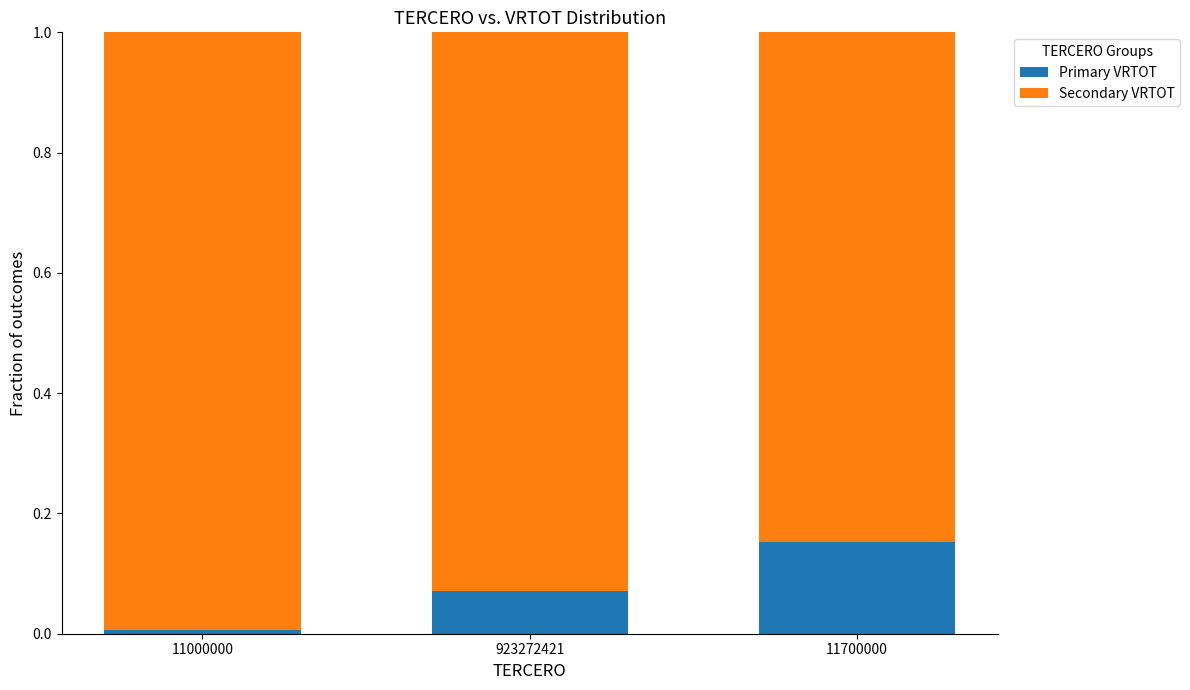

What is the total value across all series at 923272421?

1.0